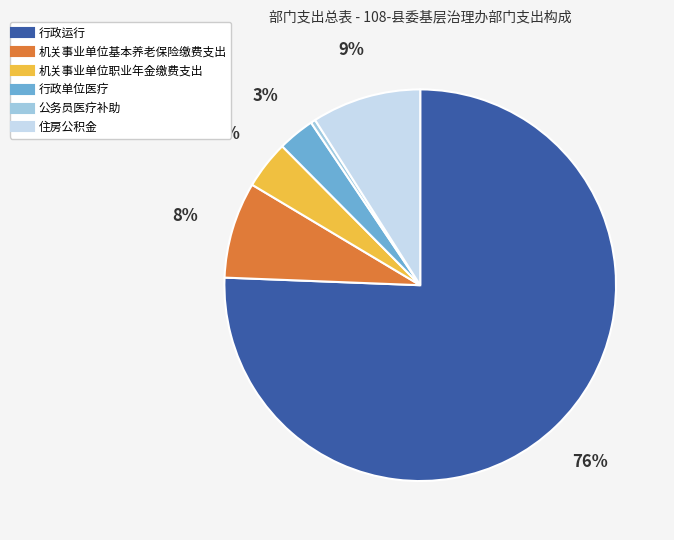

How many segments does this pie chart have?

6